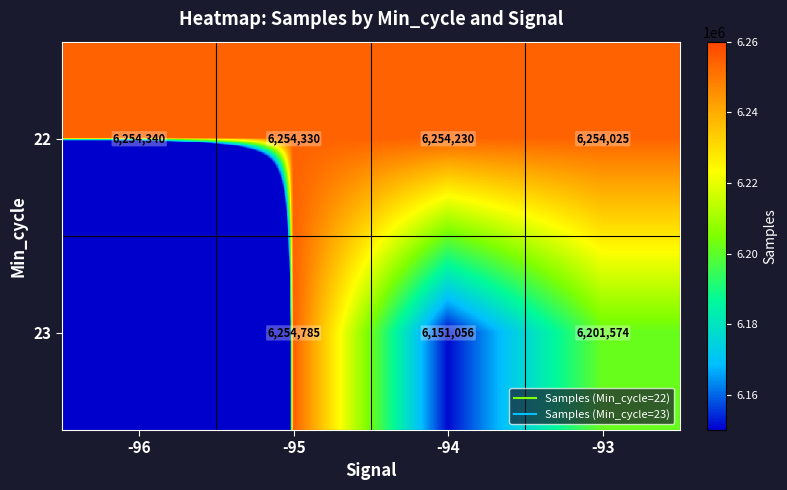

True or false: 22 has a value of 6254330 at -95.

True